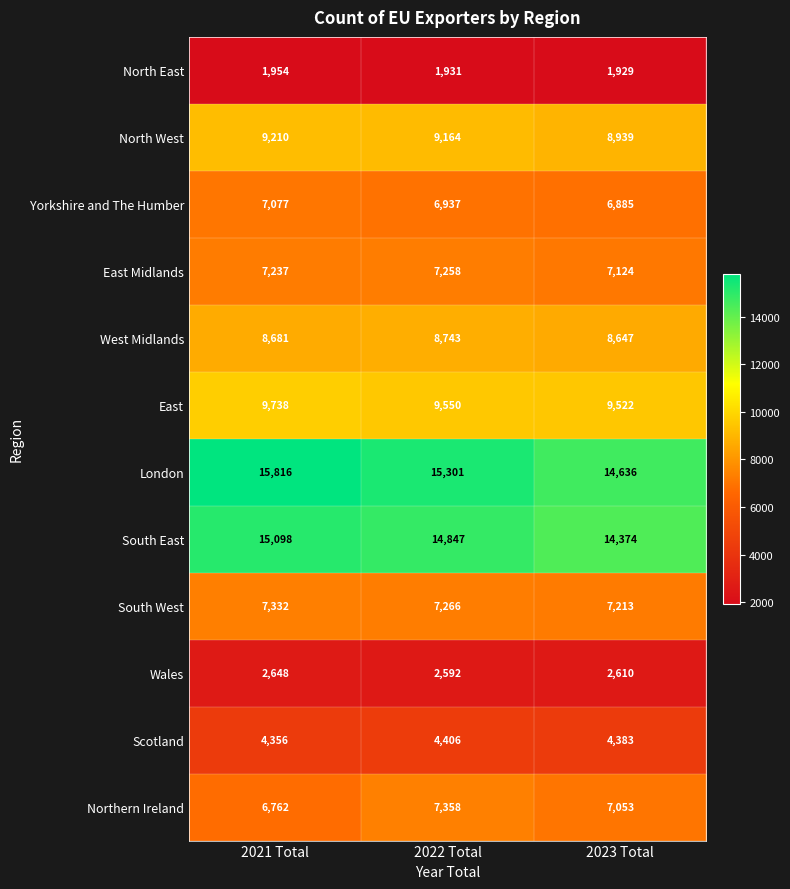

Which series has the widest spread of values?

London